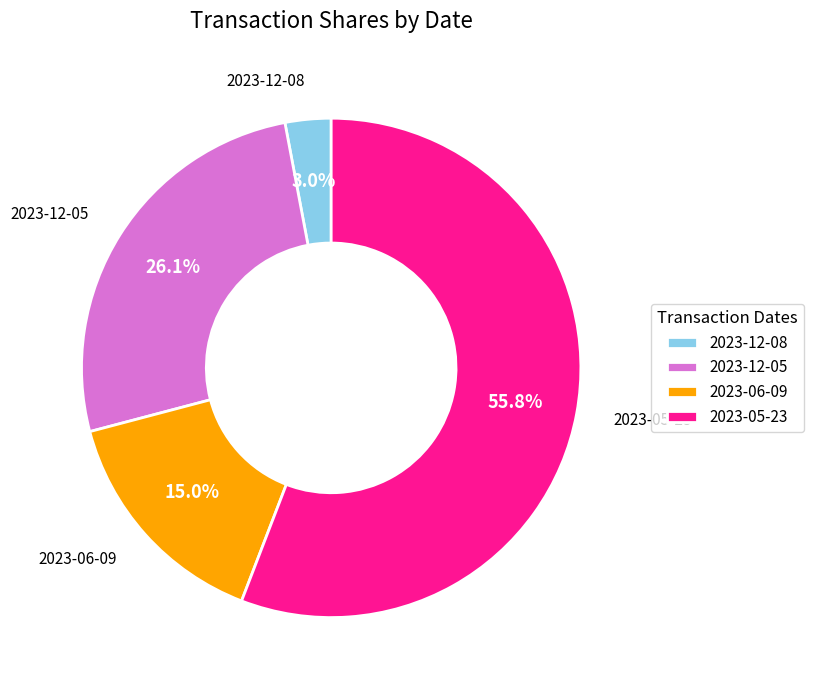

How many slices are in this pie chart?

4